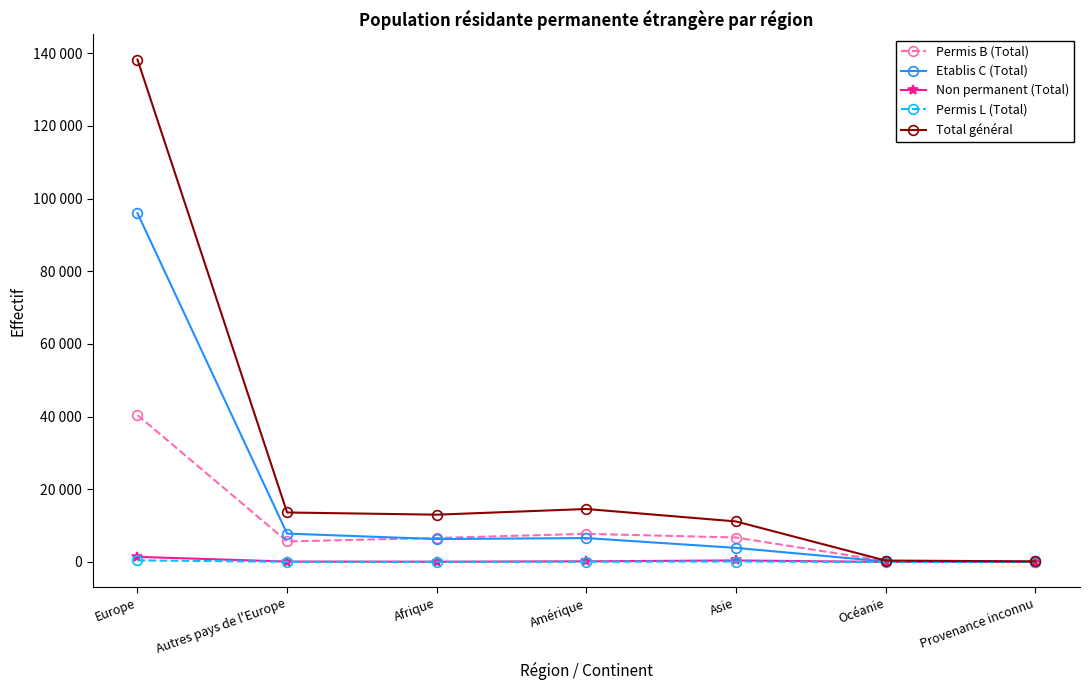

How many interior local peaks does the Permis L (Total) series have?

1